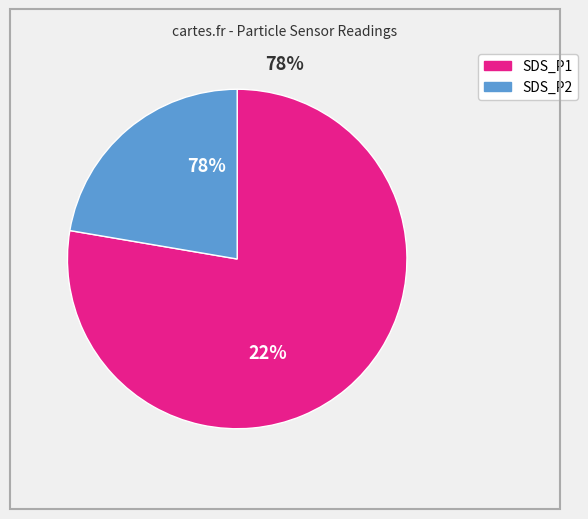

Which category has the smallest portion of the pie?

SDS_P2